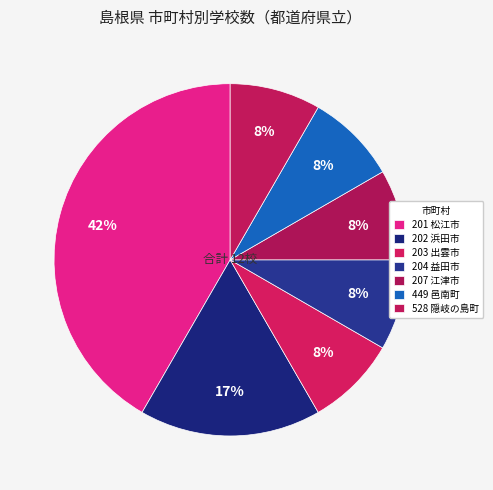

To the nearest percent, what portion does 204 益田市 represent?

8%